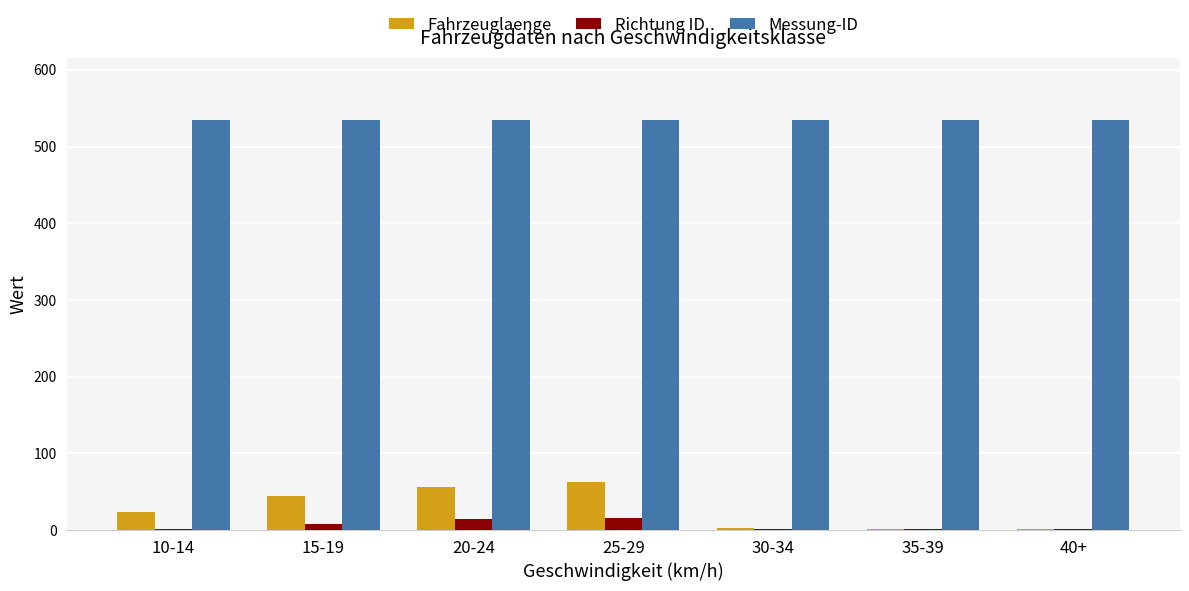

Are the bars grouped side by side (vs. stacked)?

Yes